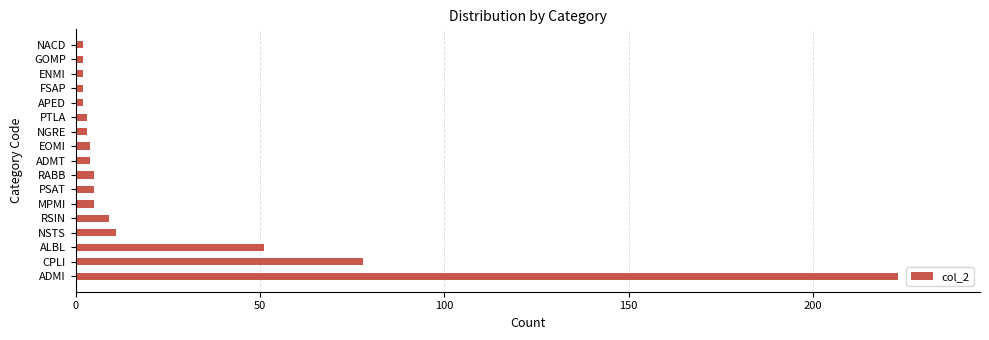

Reading bottom to top, extract all data points from this chart.

ADMI=223	CPLI=78	ALBL=51	NSTS=11	RSIN=9	MPMI=5	PSAT=5	RABB=5	ADMT=4	EOMI=4	NGRE=3	PTLA=3	APED=2	FSAP=2	ENMI=2	GOMP=2	NACD=2